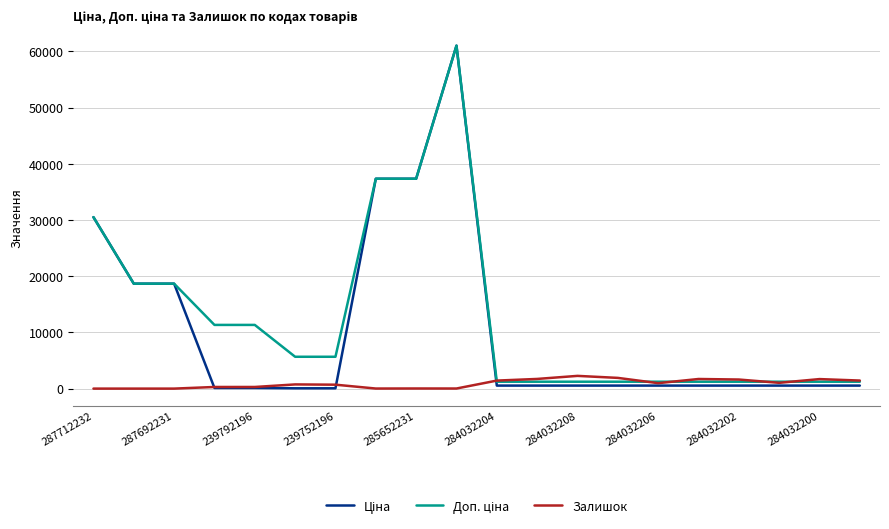

What is the maximum value shown in the chart?

61024.7